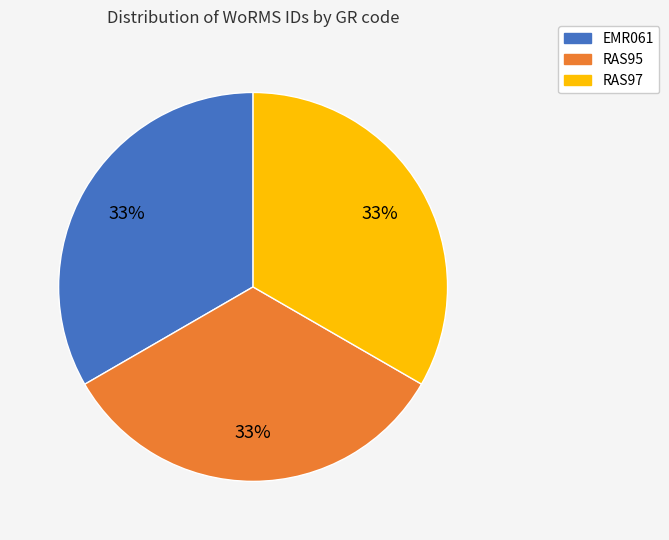

Combined, do RAS97 and RAS95 account for over 50%?

Yes